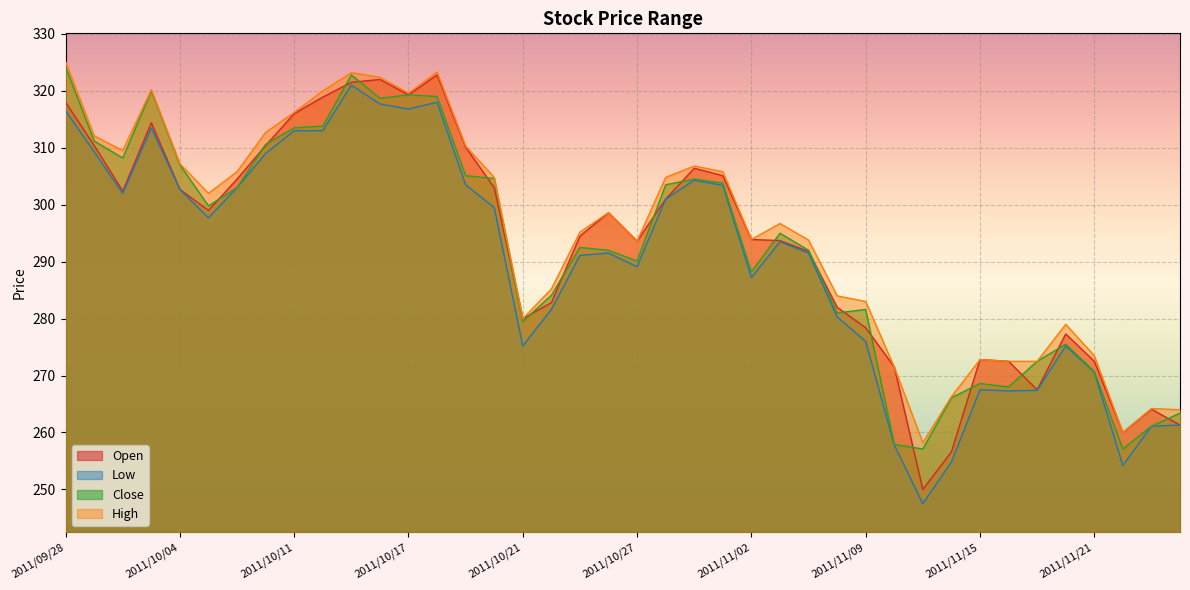

Which label corresponds to the largest value in the chart?

2011/09/28